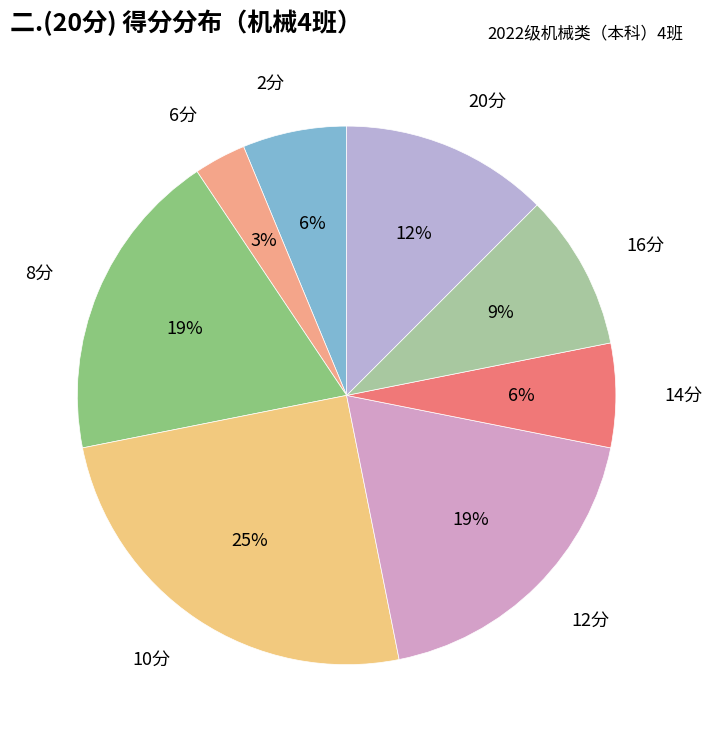

How many slices are in this pie chart?

8